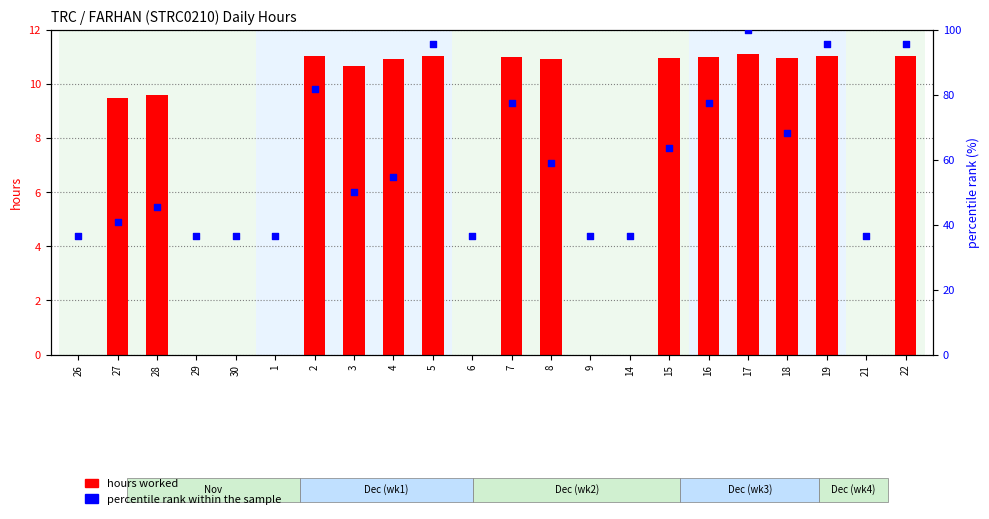

Which series reaches the maximum Y coordinate?

percentile rank within the sample